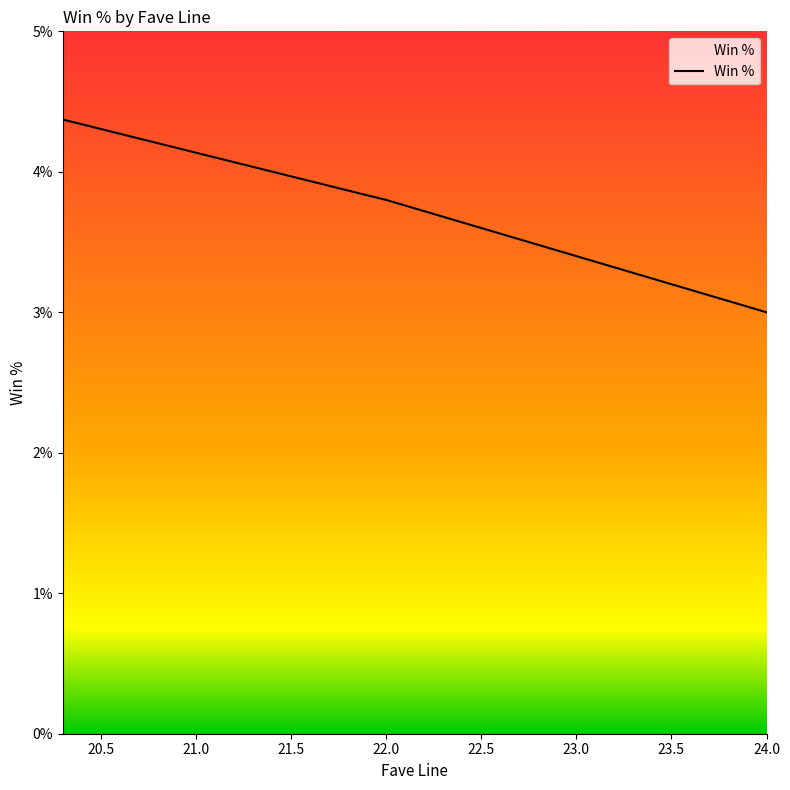

How many lines are shown in the chart?

1